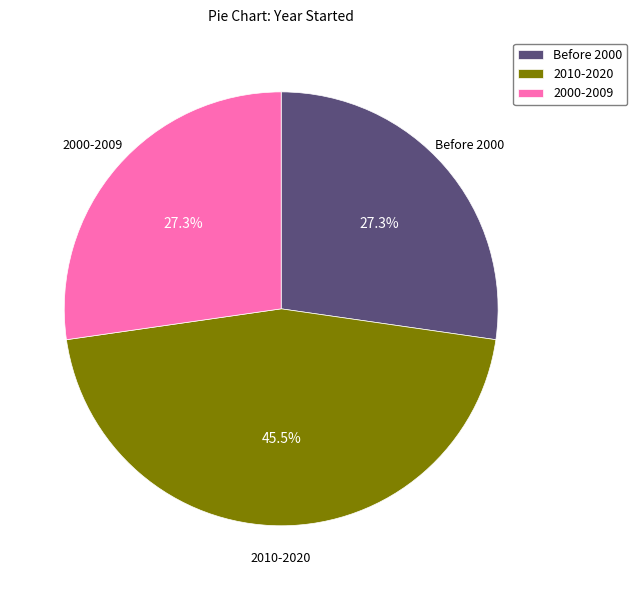

What percentage is NOT represented by Before 2000?

72.7%